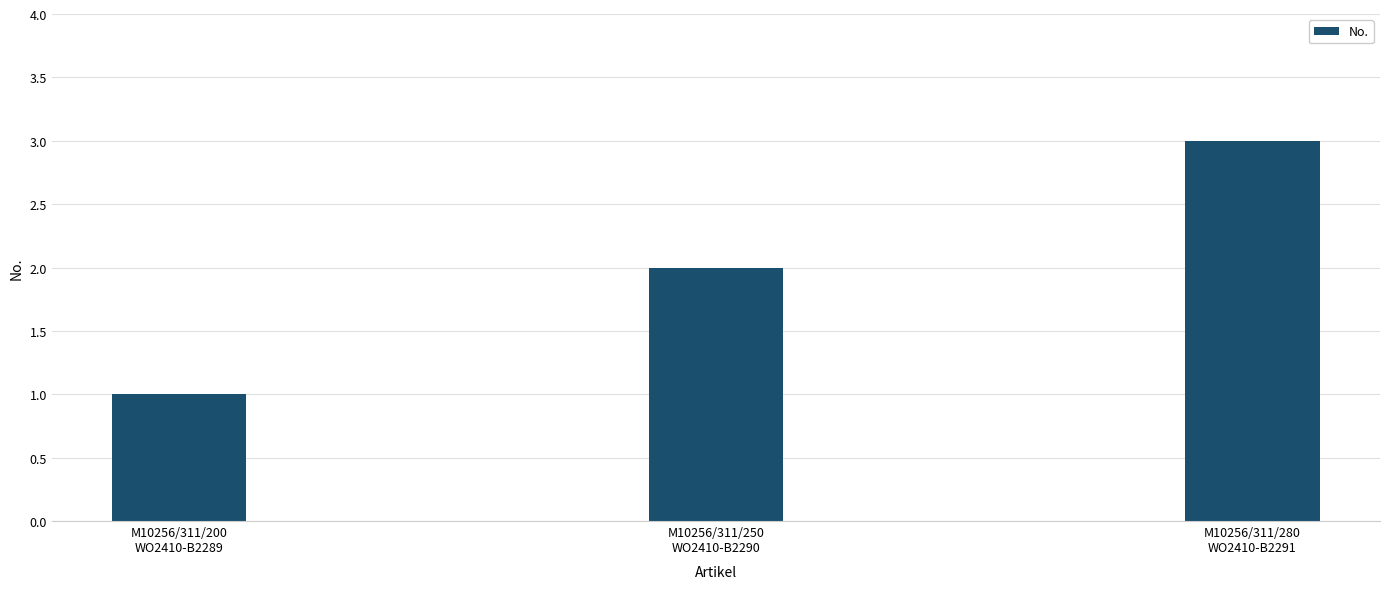

Reading left to right, what are all the values shown in this chart?

1	2	3